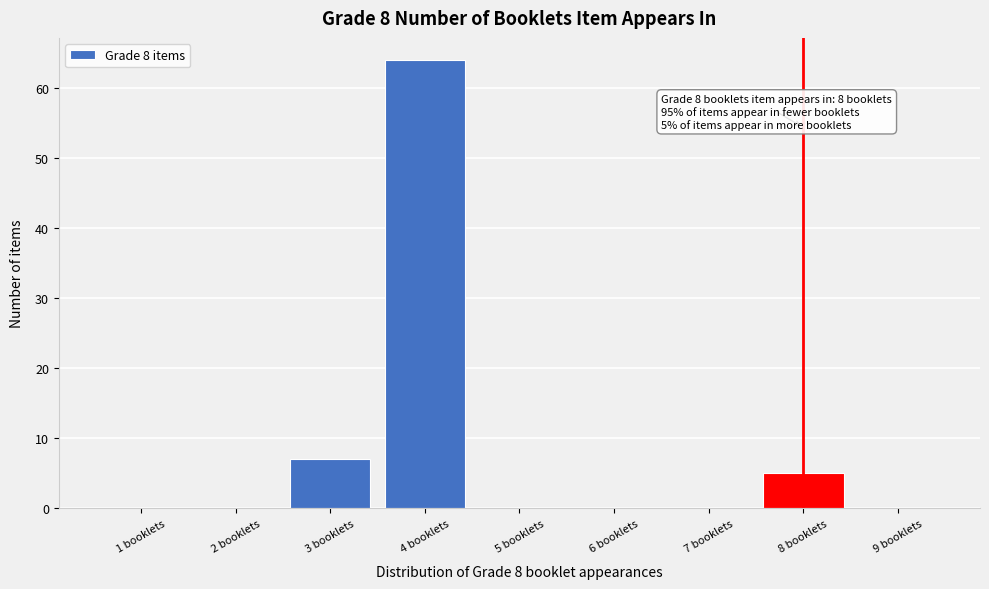

Reading left to right, extract all data points from this chart.

1 booklets=0	2 booklets=0	3 booklets=7	4 booklets=64	5 booklets=0	6 booklets=0	7 booklets=0	8 booklets=5	9 booklets=0